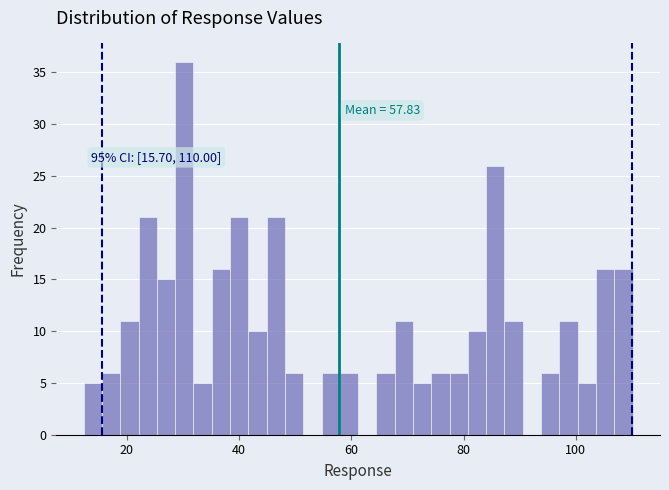

Read against the x-axis, roughly where is the centre of the tallest bar?

30